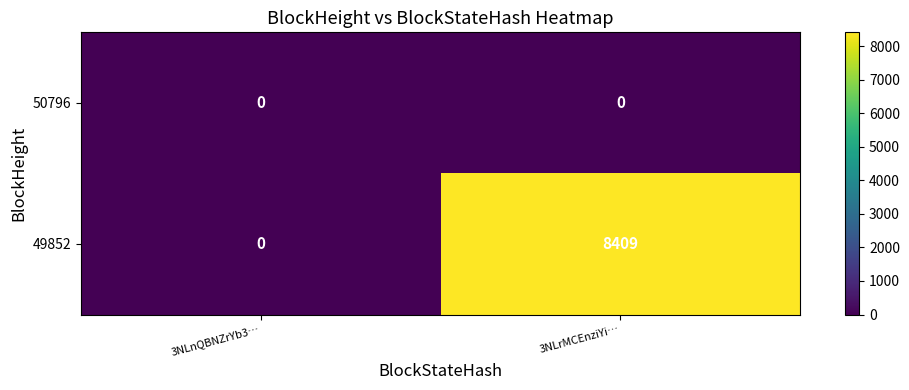

The 49852 series shows 13572 at 3NLrMCEnziYi…. True or false?

False